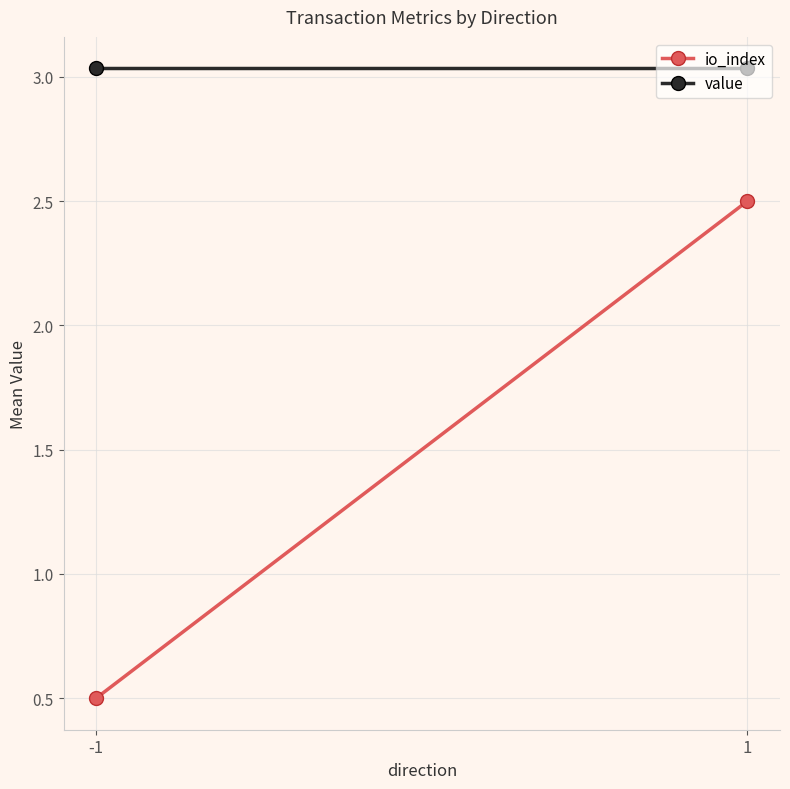

How many categories are shown in the chart?

2